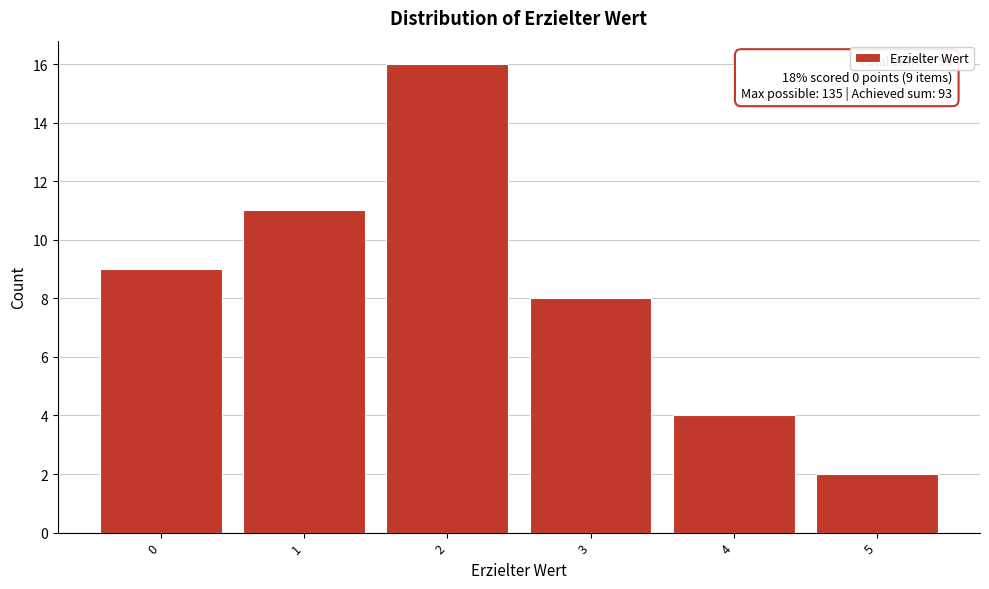

Which range on the x-axis has the tallest bar?

1.5 to 2.5